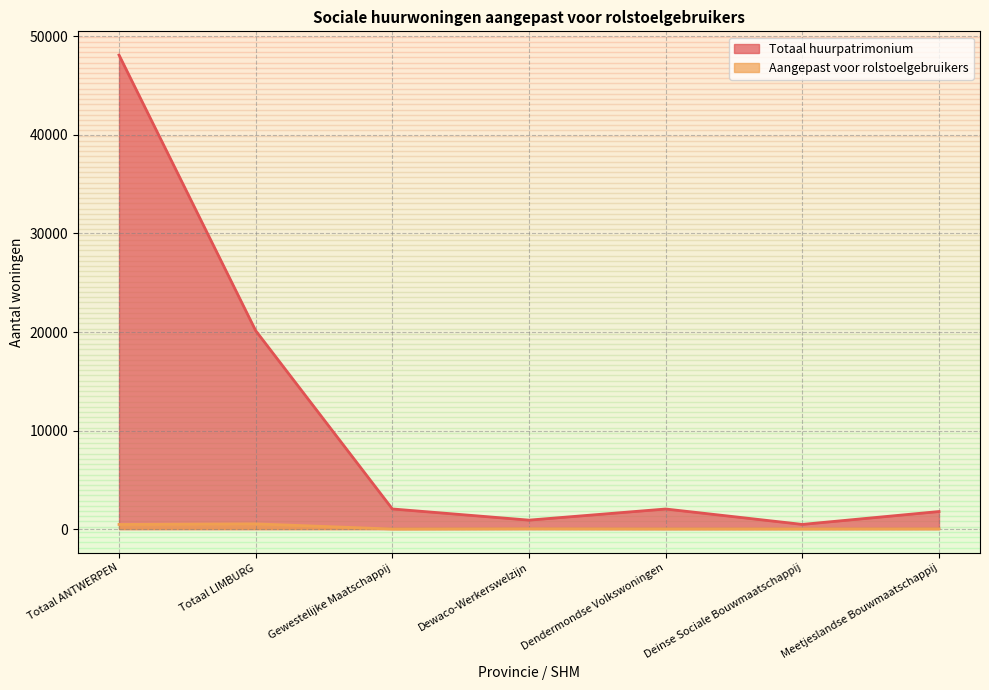

Which label corresponds to the largest value in the chart?

Totaal ANTWERPEN